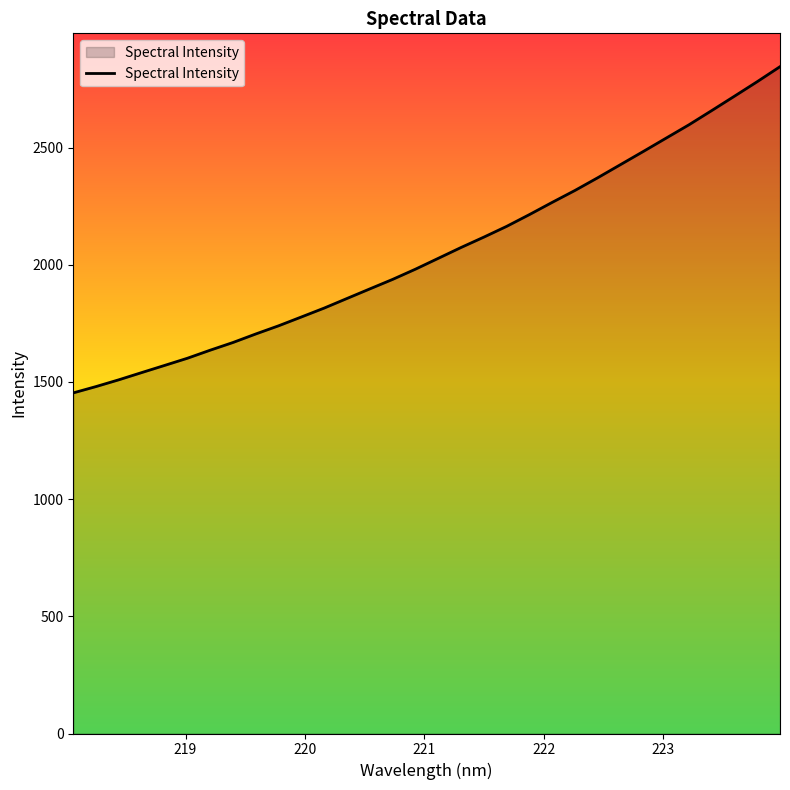

Reading right to left, transcribe all the data shown in this chart.

2845.1	2781.2	2719.2	2657.8	2597.1	2540.3	2483.5	2427.4	2371.4	2317.2	2266.2	2214.1	2163.8	2117.9	2073.7	2027.4	1981.2	1937.6	1897.1	1856.3	1815.3	1777.3	1739.6	1704.8	1668.4	1635.5	1601.1	1570.4	1540.0	1509.3	1480.4	1453.3